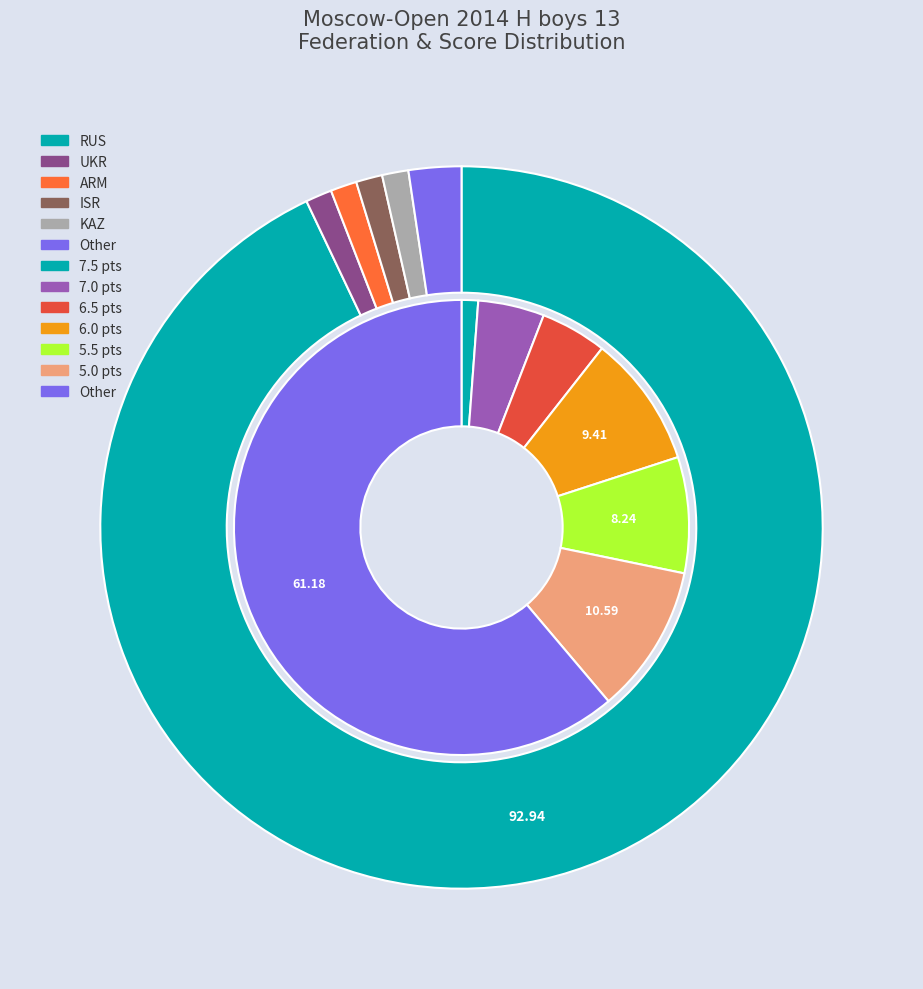

How many segments does this pie chart have?

6